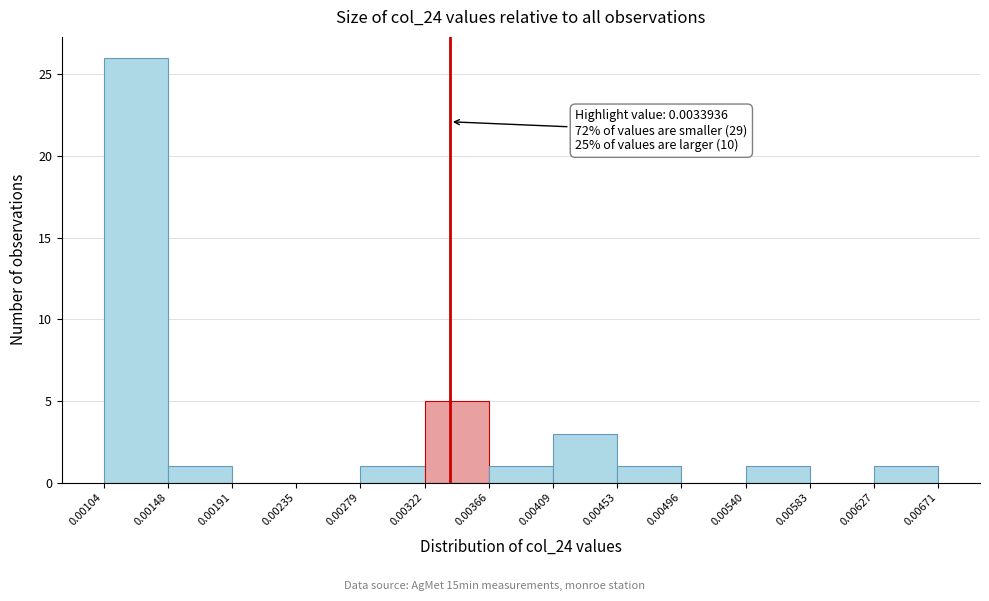

Over which range of the x-axis is the bar tallest?

0.00104 to 0.00148